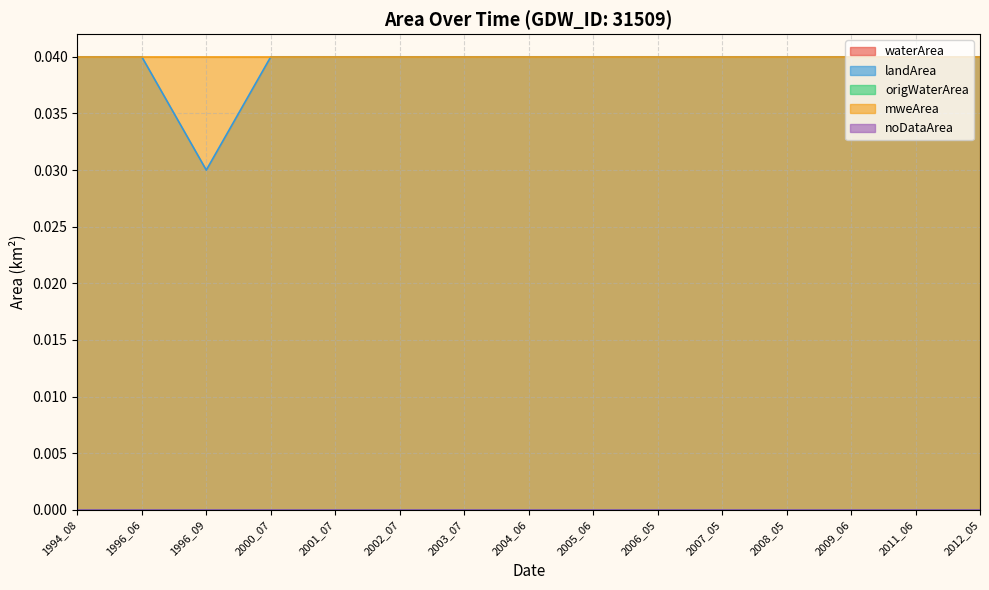

Between 2000_07 and 2006_05, which series saw the biggest shift?

waterArea